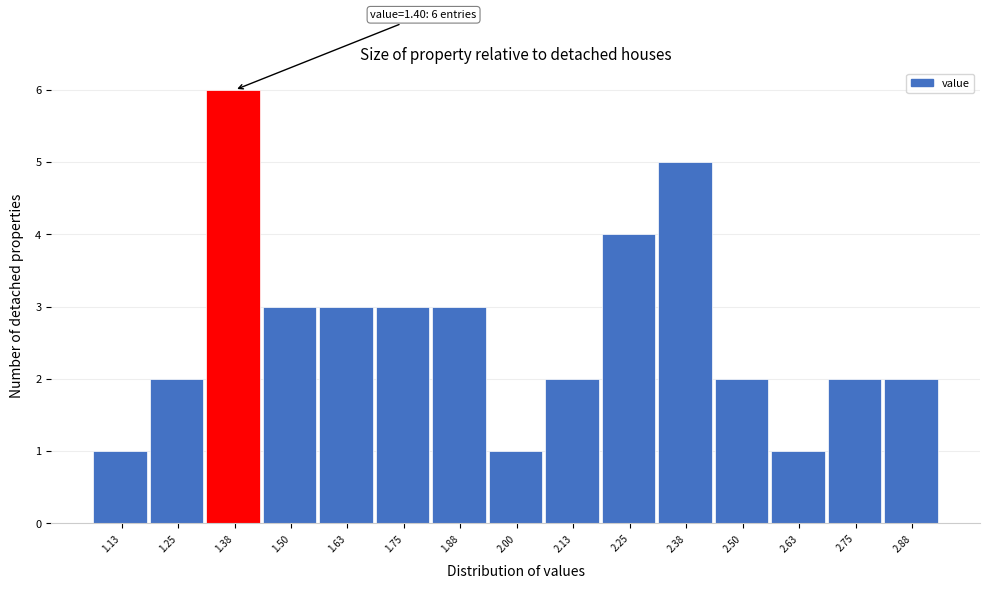

Reading left to right, transcribe all the data shown in this chart.

1.13=1	1.25=2	1.38=6	1.50=3	1.63=3	1.75=3	1.88=3	2.00=1	2.13=2	2.25=4	2.38=5	2.50=2	2.63=1	2.75=2	2.88=2